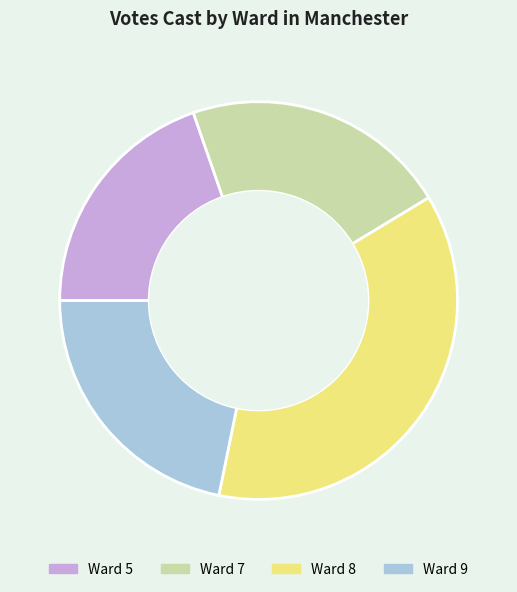

Is there any slice that represents more than half of the pie?

No